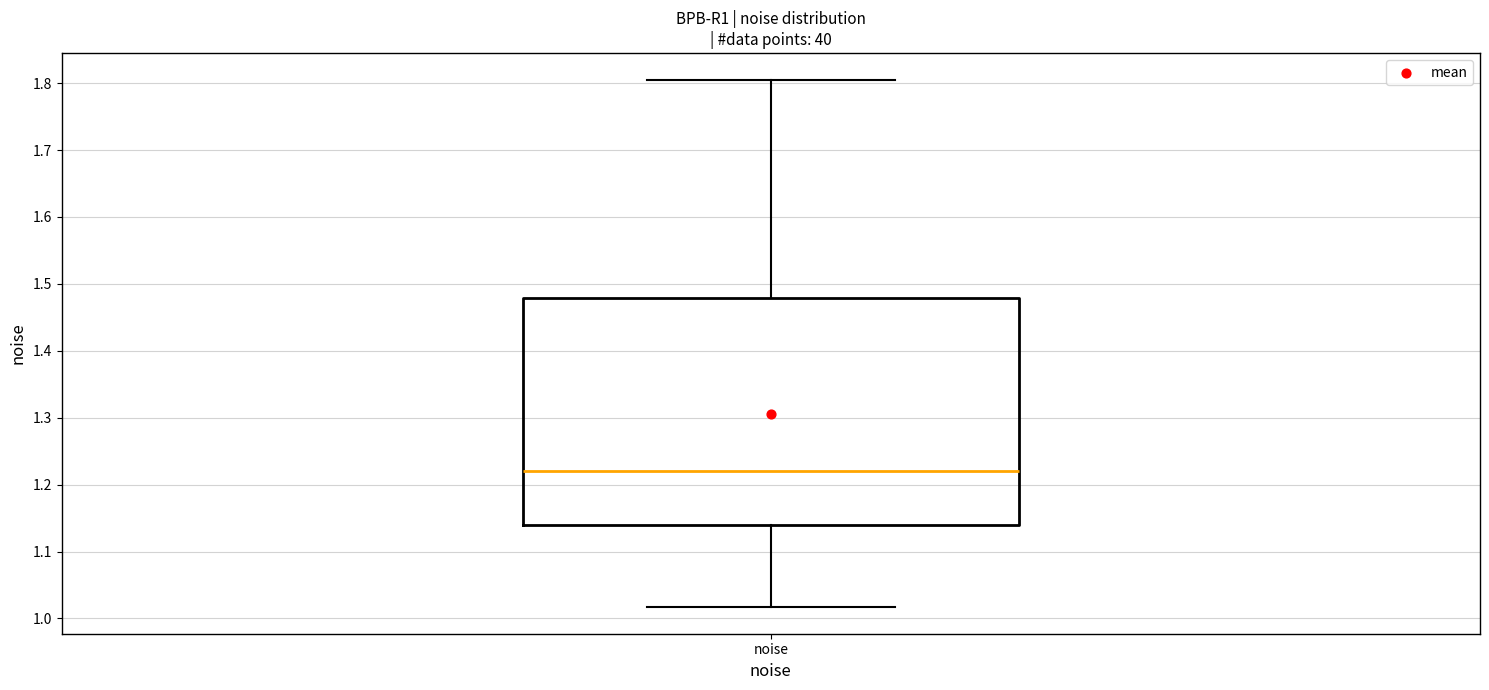

Transcribe this box plot: give where the median line is, the range the box spans, and where the two whiskers end, as read against the y-axis. The values are not printed on the chart, so give them approximately, as read against the axis.

median 1.22, box 1.14 to 1.48, whiskers 1.02 to 1.81